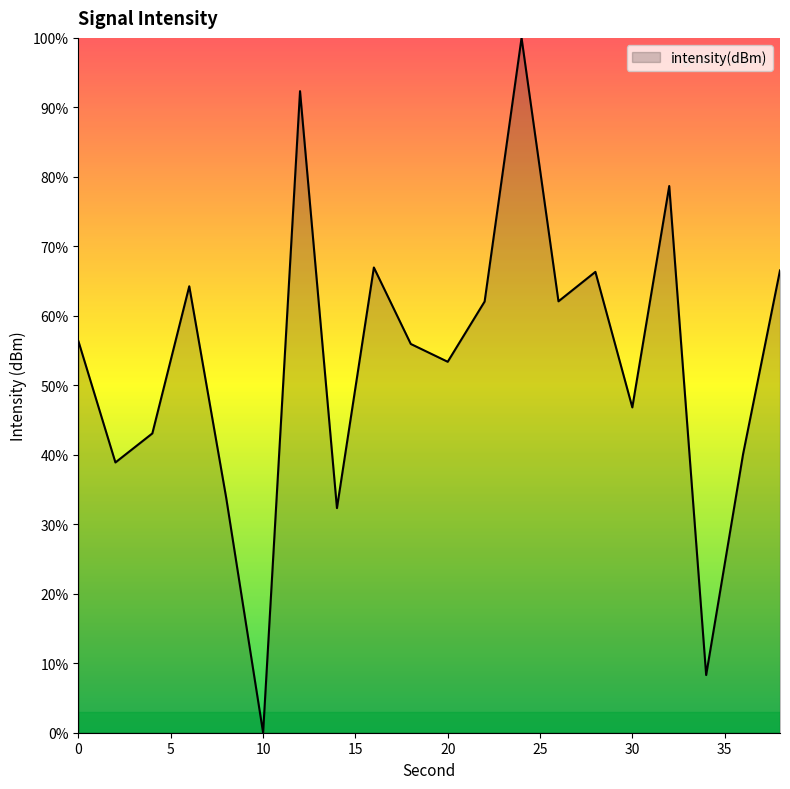

What is the maximum value shown in the chart?

100.0